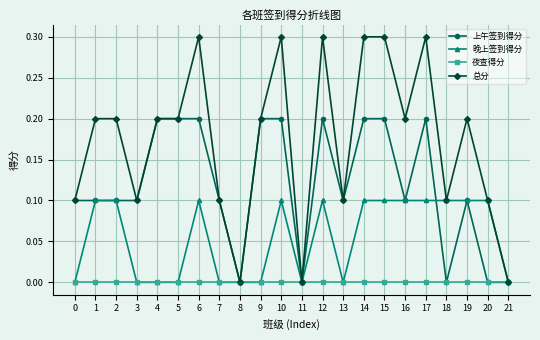

Which series has the largest total across all categories?

总分